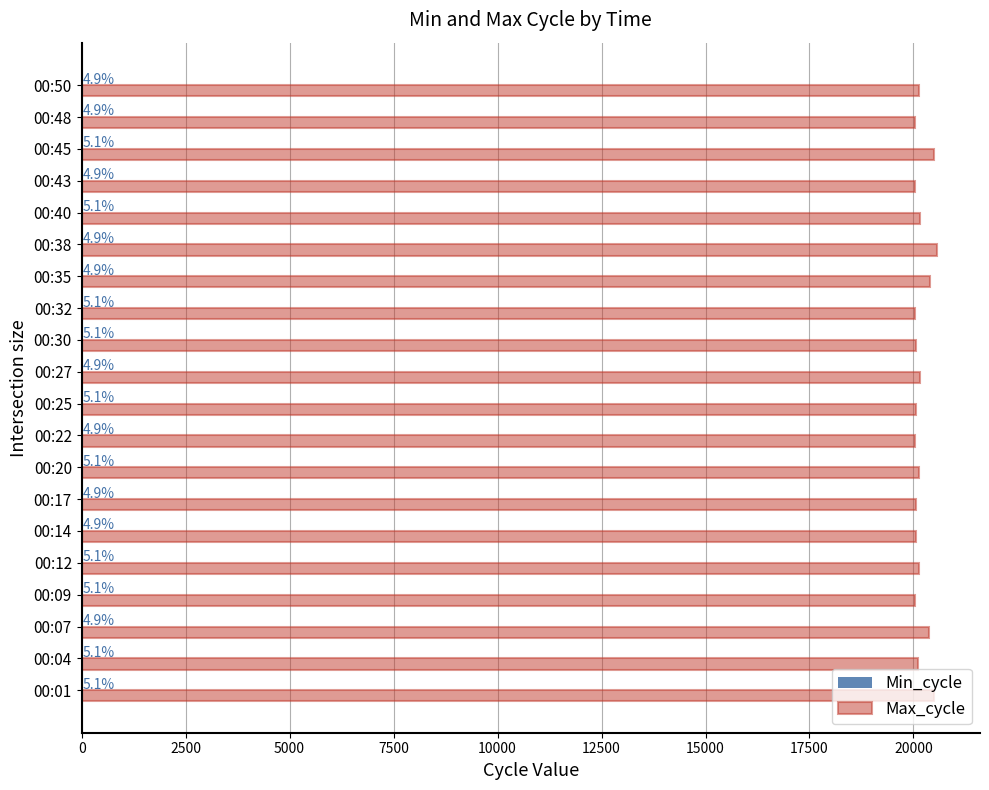

How many groups of bars are there?

20